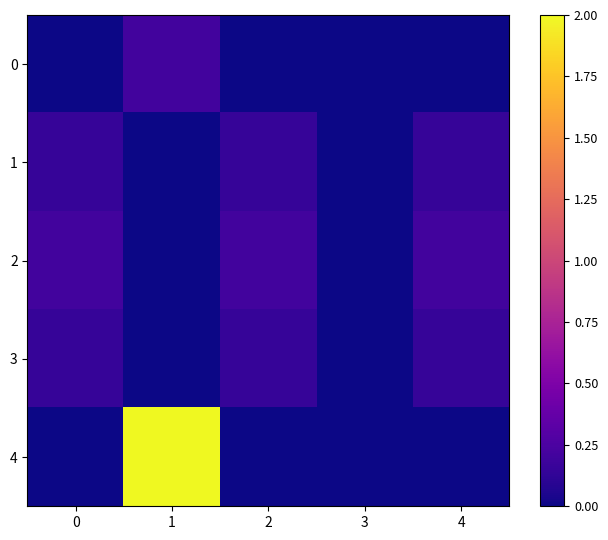

Which series has the largest range (max minus min)?

4